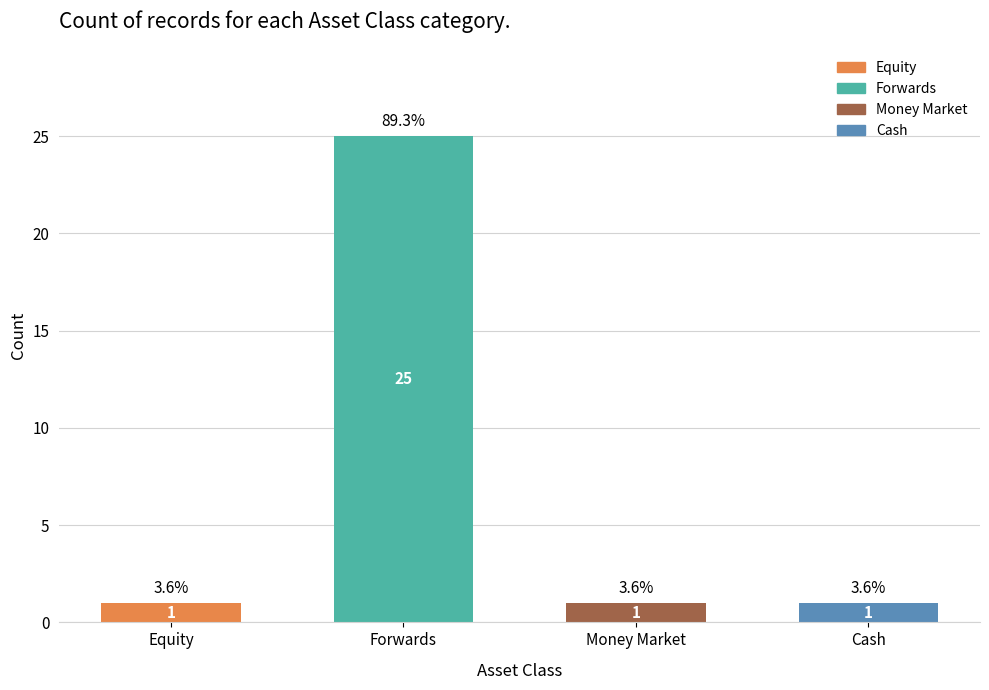

Approximately how many times larger is the value at Cash compared to Money Market?

1.0